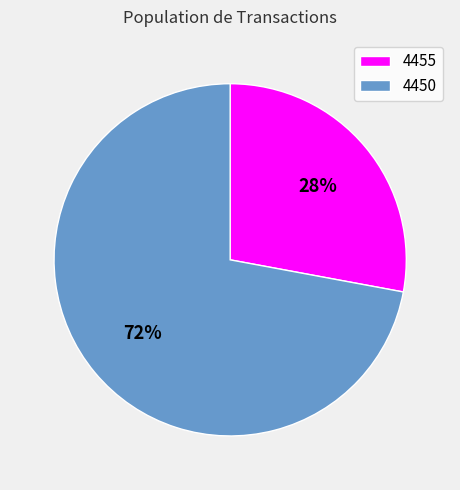

Is the sum of 4455 and 4450 greater than half?

Yes